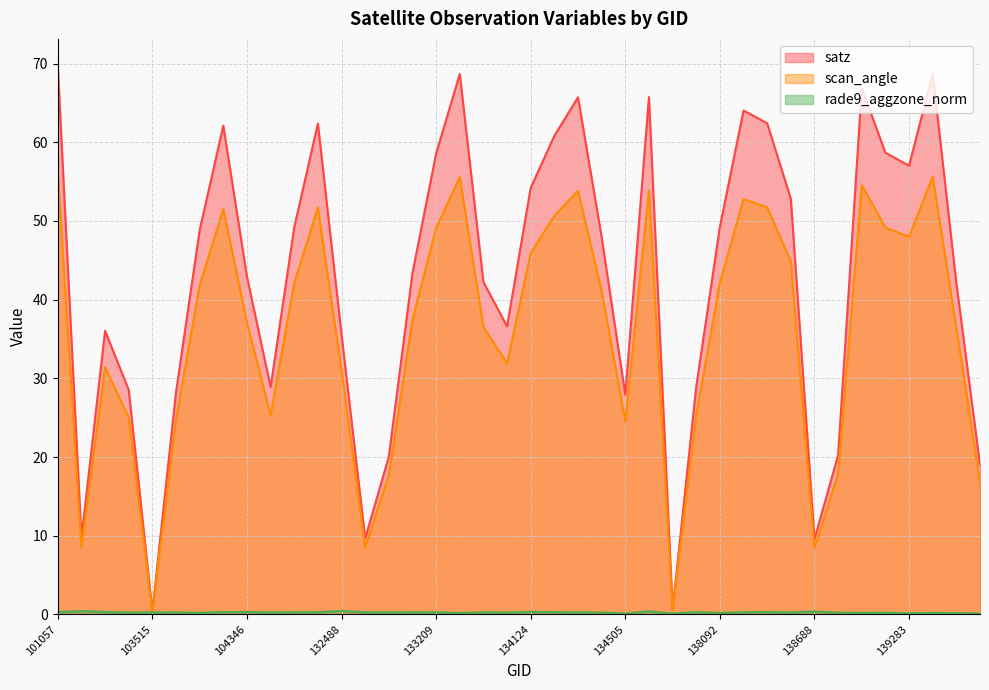

Rank the categories by rade9_aggzone_norm value from lowest to highest.

134505, 137715, 139672, 139283, 139475, 133392, 139462, 138092, 139094, 103752, 139269, 138881, 133946, 134322, 103396, 103515, 103634, 138296, 131947, 134308, 132847, 132669, 133404, 133209, 132123, 133027, 138105, 101057, 132296, 134138, 104346, 138282, 137903, 103868, 103031, 134124, 138688, 137322, 102911, 132488